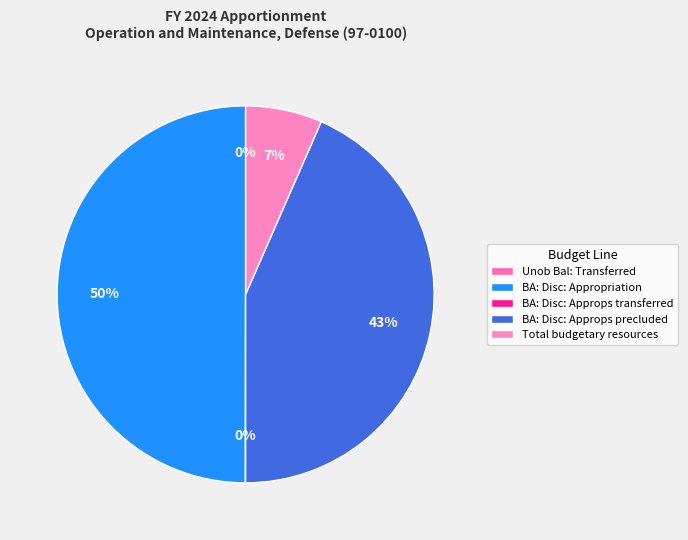

To the nearest percent, what is the difference between the largest and smallest slice percentages?

50%